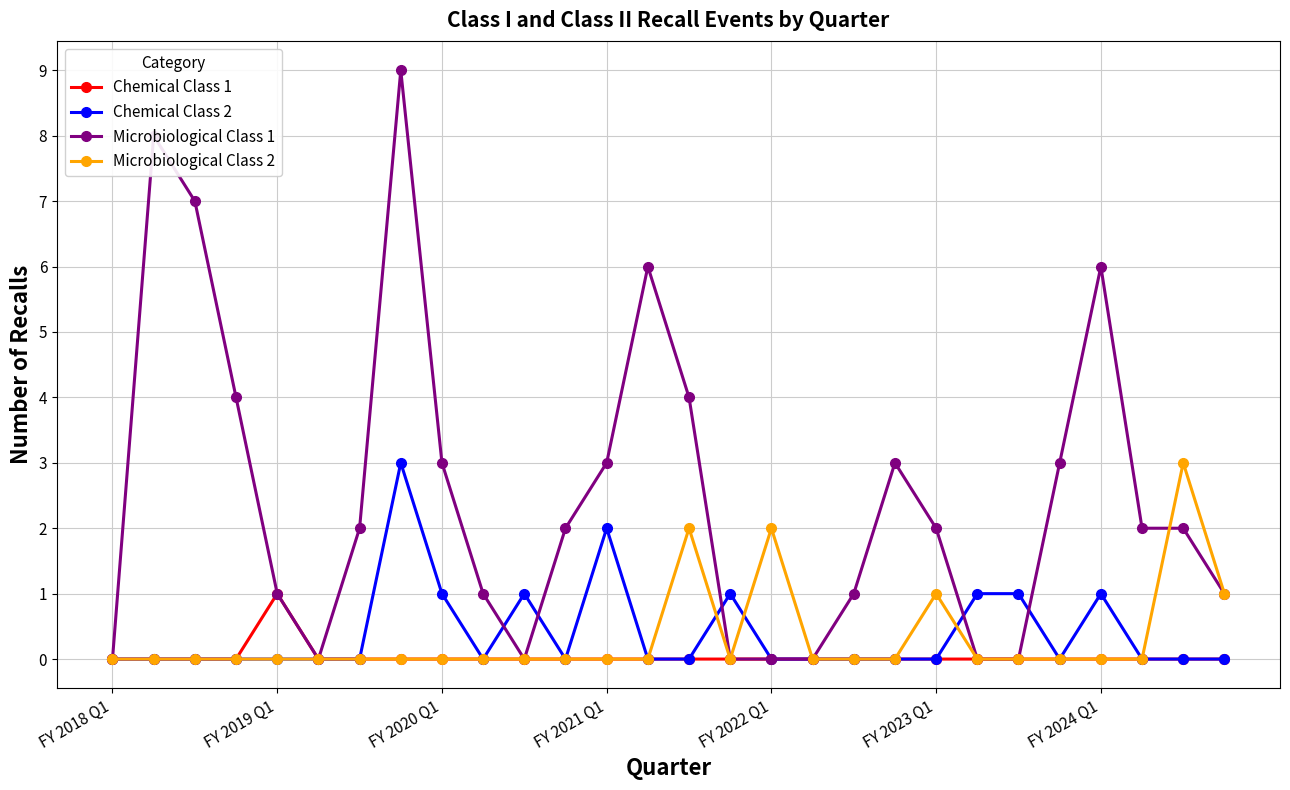

What is the greatest value displayed?

9